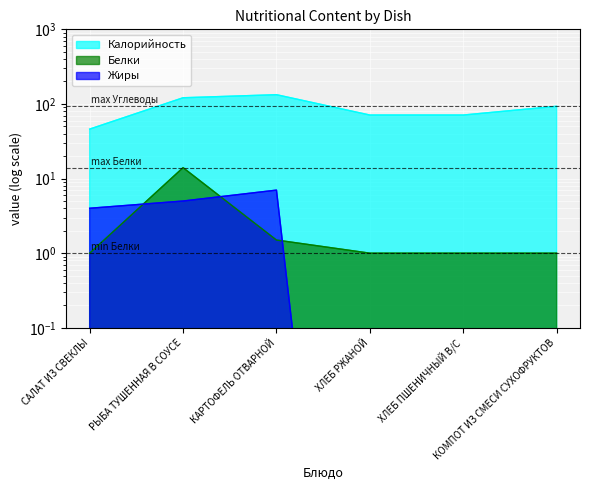

At which label is Калорийность closest to 89?

КОМПОТ ИЗ СМЕСИ СУХОФРУКТОВ